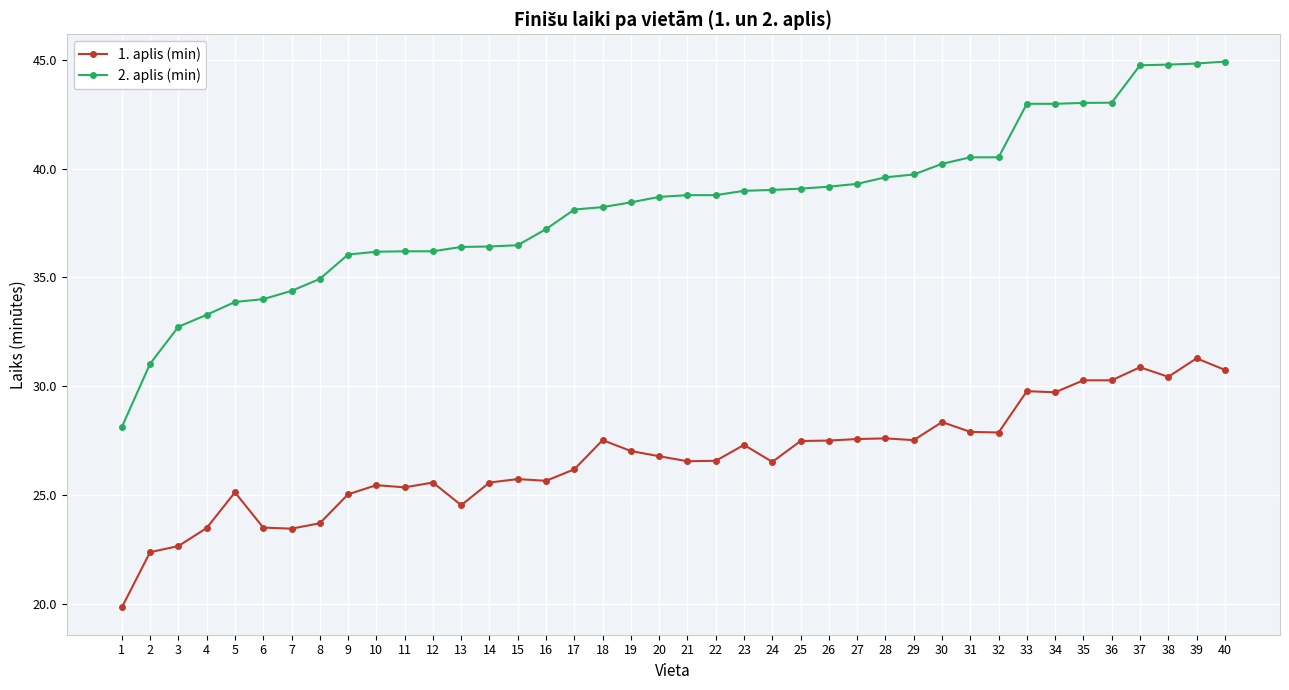

Count the number of data series in this chart.

2